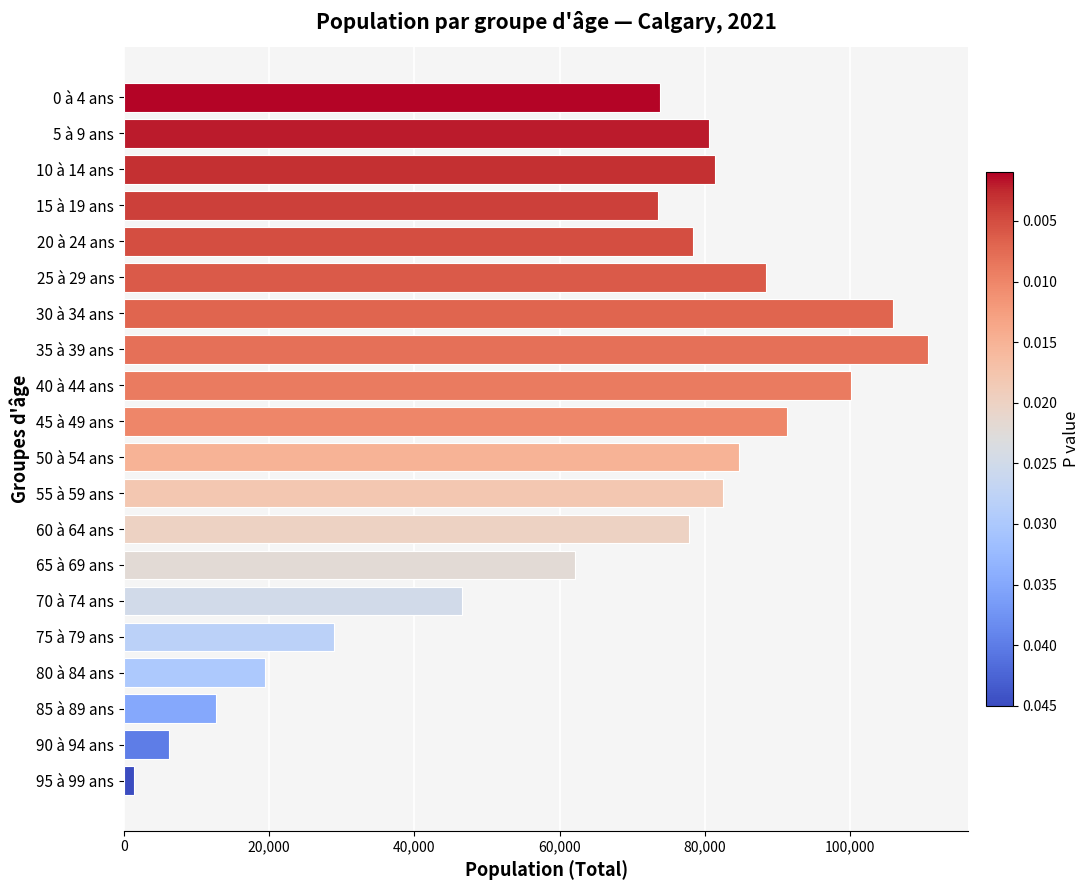

Where is the data nearest to the value 56070?

65 à 69 ans